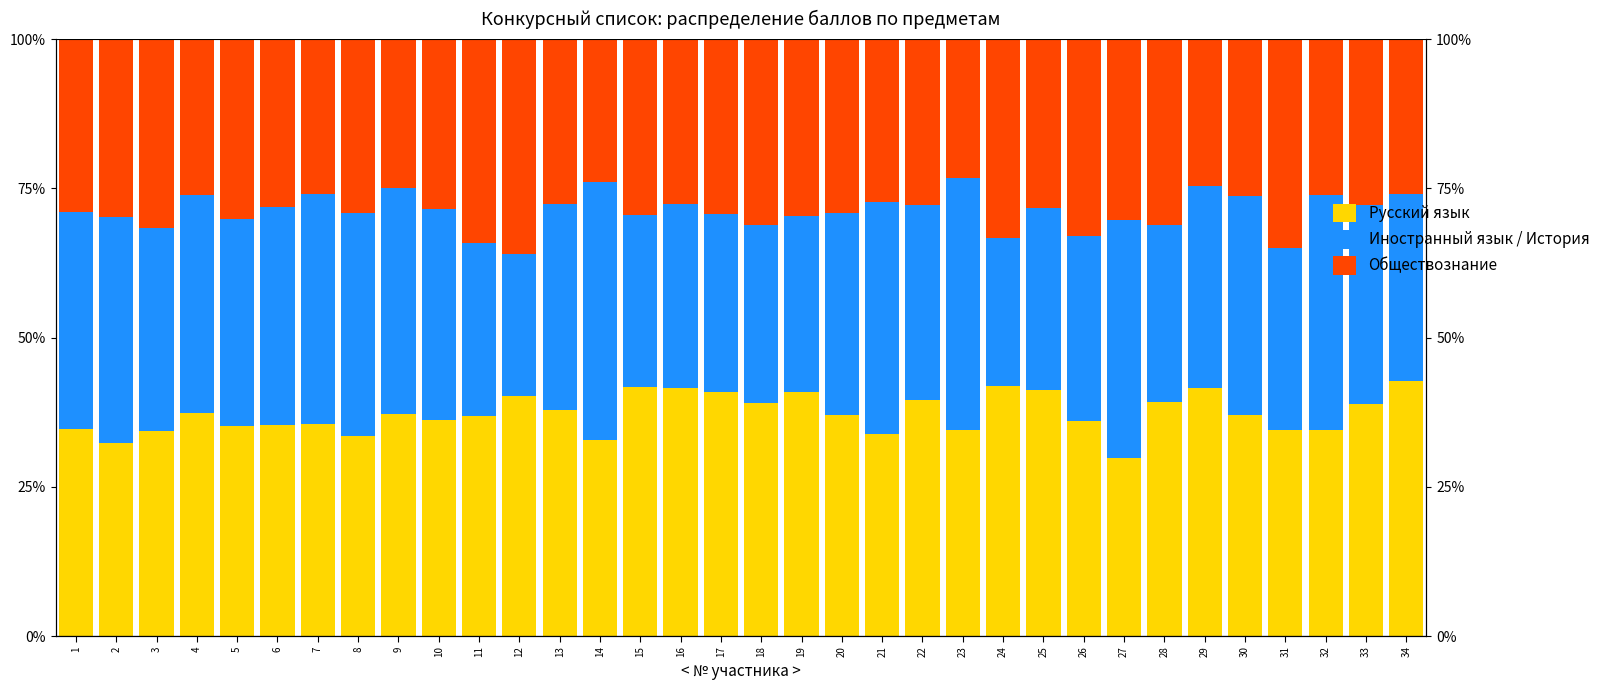

What is the value of the Иностранный язык / История bar at the 2nd from the left?

37.9